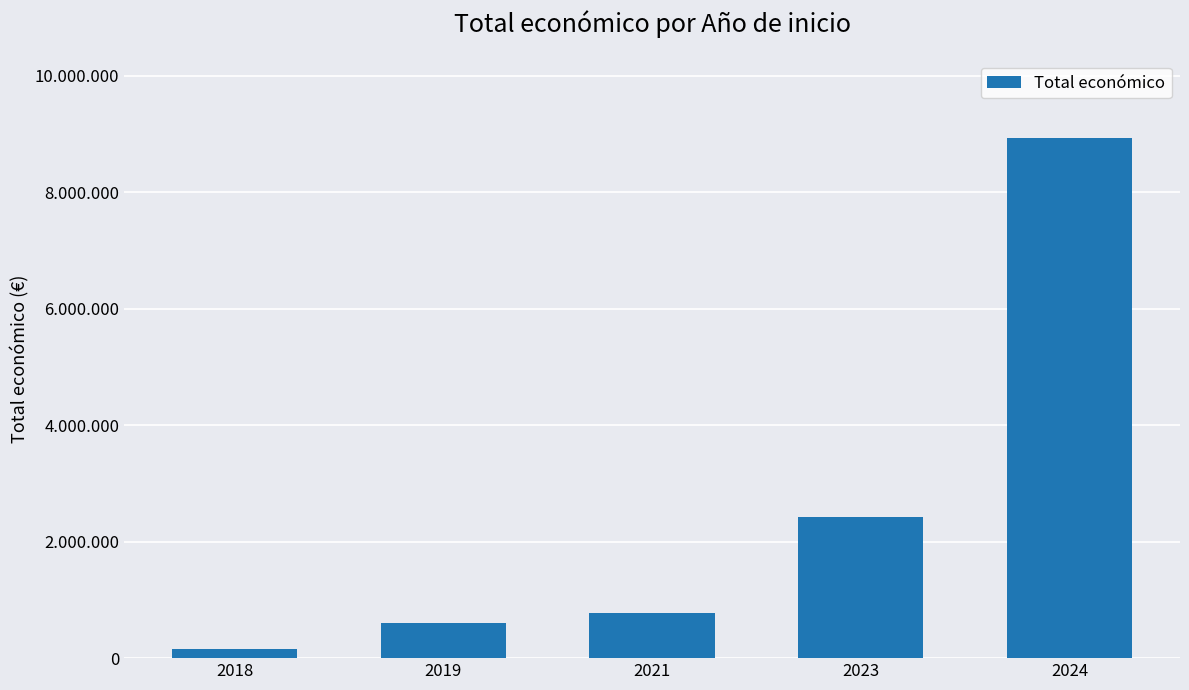

Is it true that the value at 2019 is 199916.1?

False